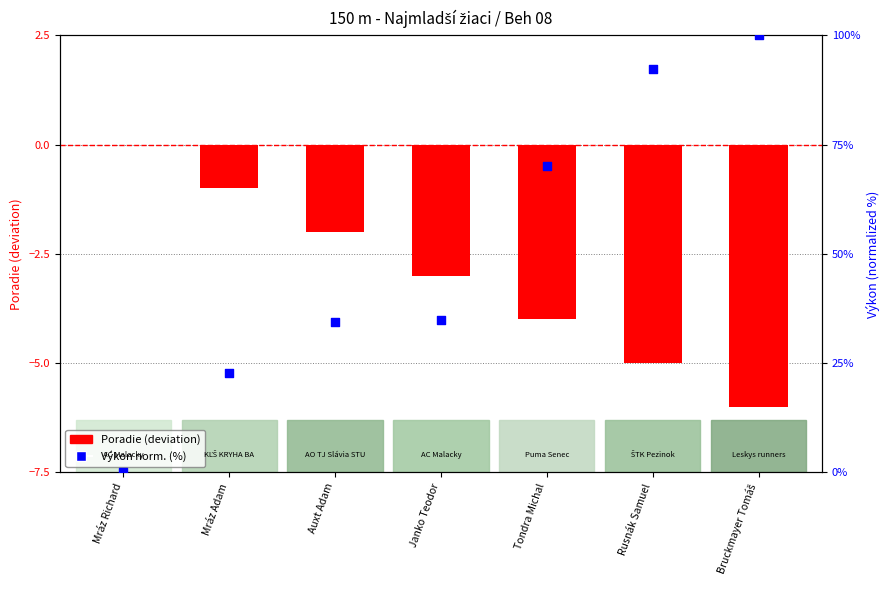

Which series has the widest spread of Y values?

Výkon norm. (%)